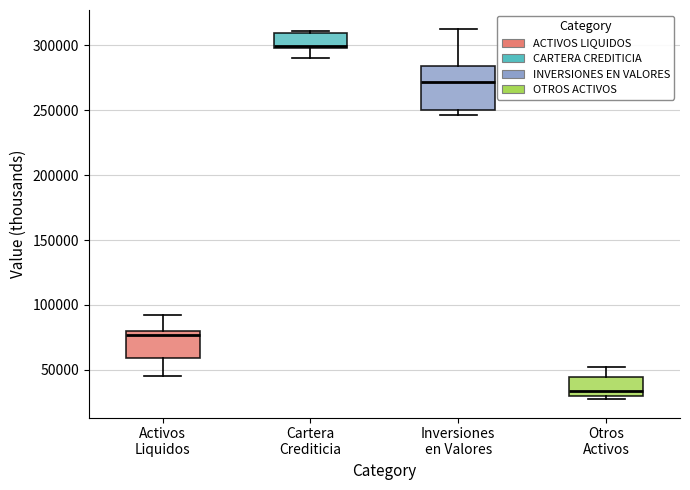

Reading left to right, read every box against the y-axis: the position of its median line, the range the box covers, and the ends of its whiskers. The values are not printed on the chart, so give them approximately, as read against the axis.

Activos Liquidos: median 75000, box 60000 to 80000, whiskers 45000 to 95000
Cartera Crediticia: median 300000 (just above the box's lower edge), box 300000 to 310000, whiskers 290000 to 310000 (just above the box's upper edge)
Inversiones en Valores: median 270000, box 250000 to 285000, whiskers 245000 to 315000
Otros Activos: median 35000, box 30000 to 45000, whiskers 30000 (just below the box's lower edge) to 50000